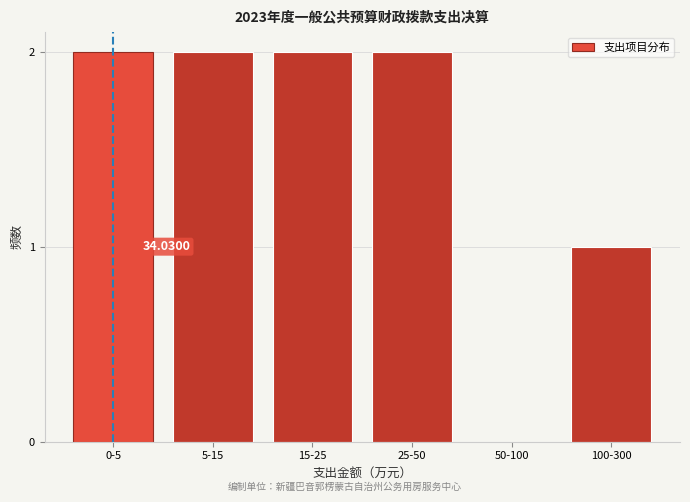

Between 25-50 and 100-300, which is larger?

25-50